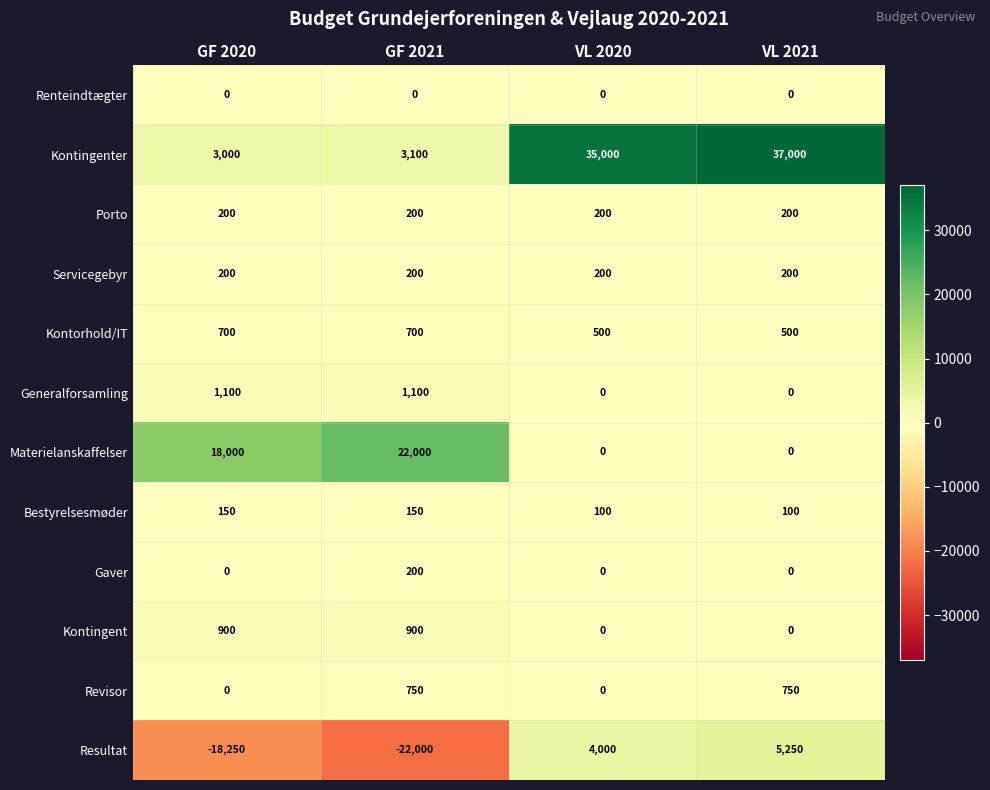

How many categories are shown in the chart?

4